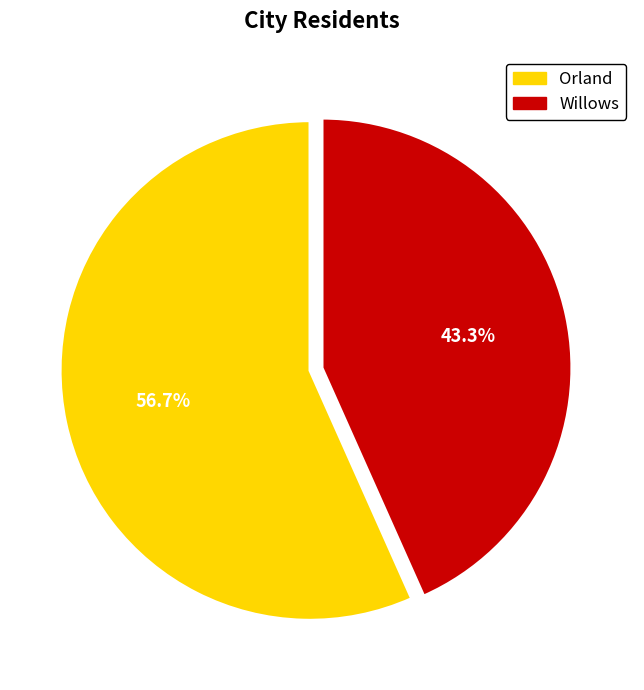

The Willows slice represents 43% of the pie. True or false?

True